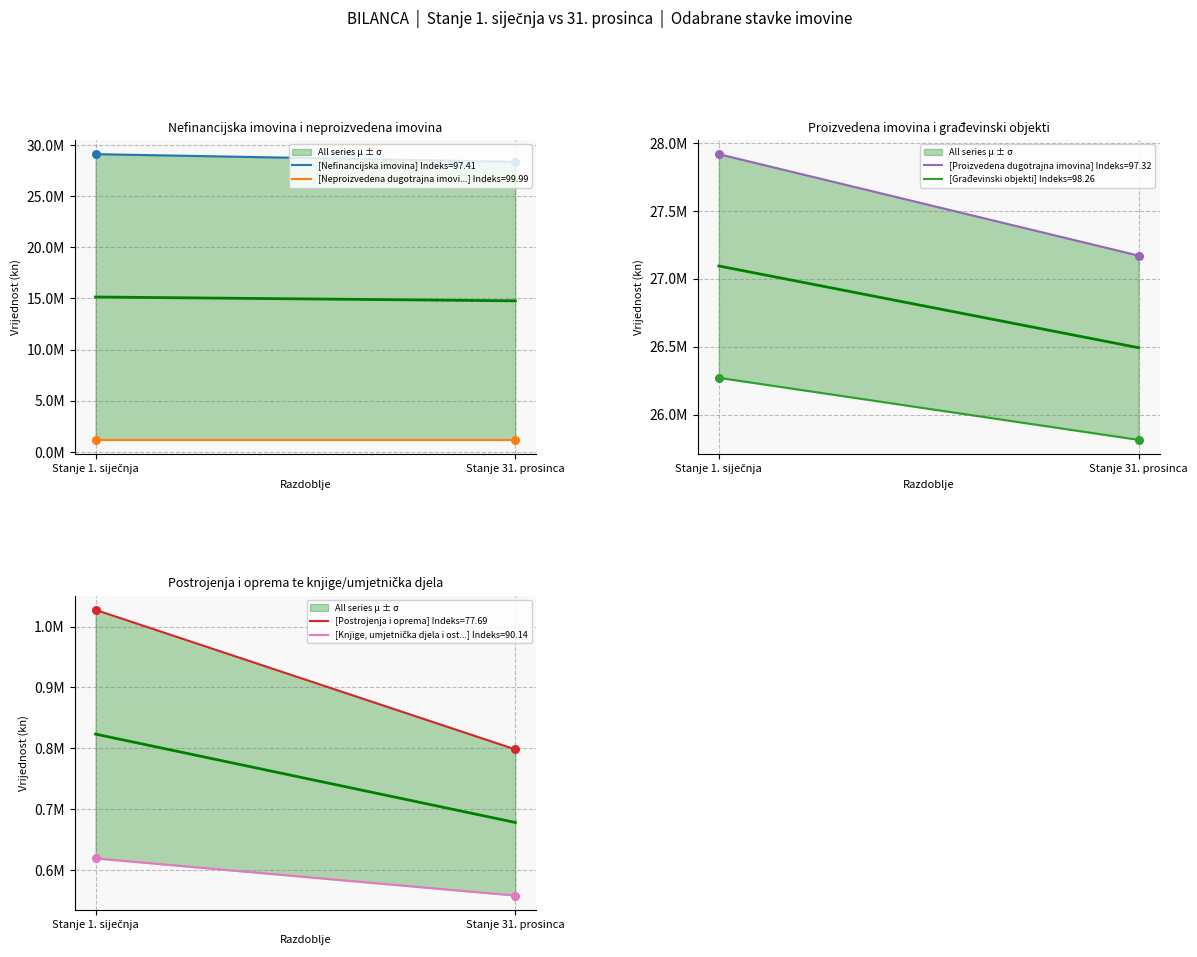

Which series has the largest total across all categories?

Nefinancijska imovina